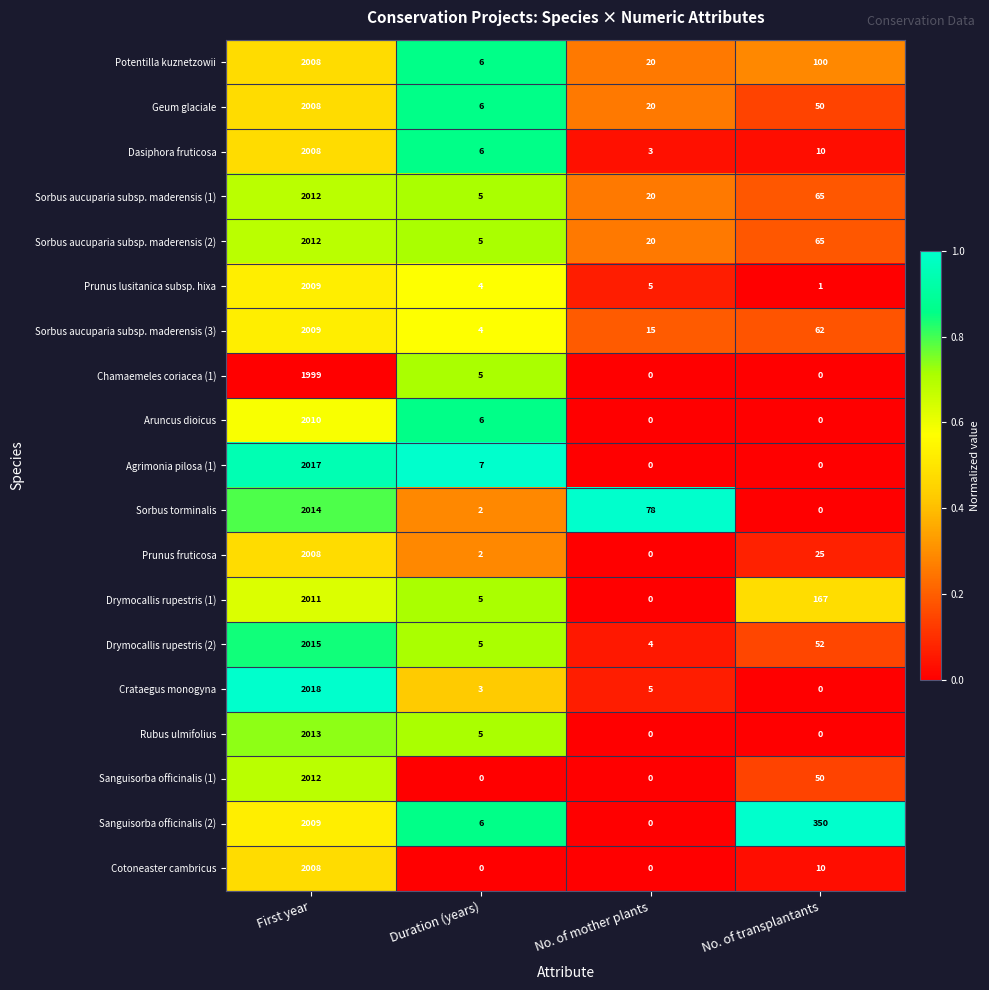

Where is Prunus lusitanica subsp. hixa nearest to the value 1005?

No. of mother plants